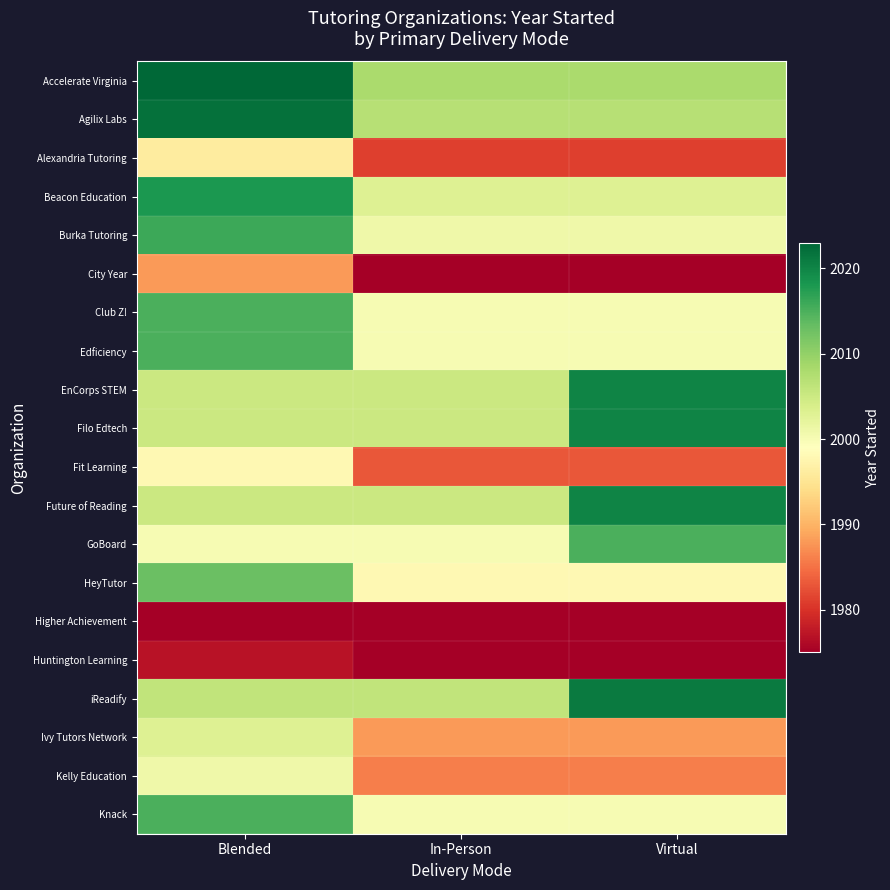

Which series has the largest total across all categories?

Accelerate Virginia